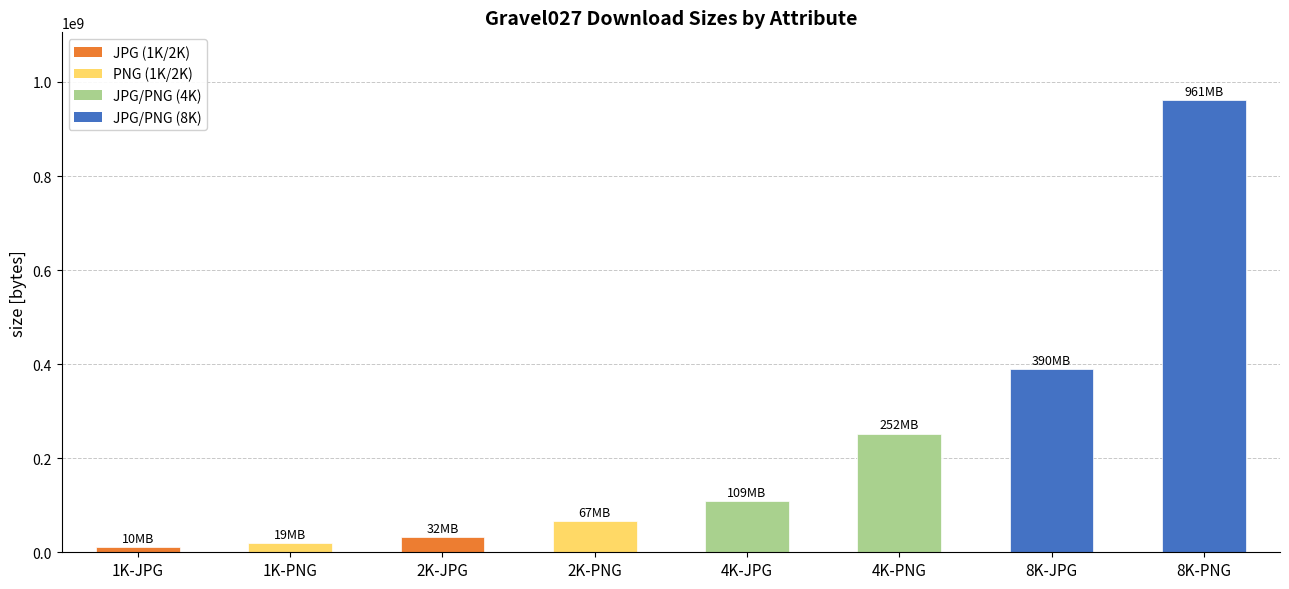

What is the value of the 8th bar from the left?

961399214